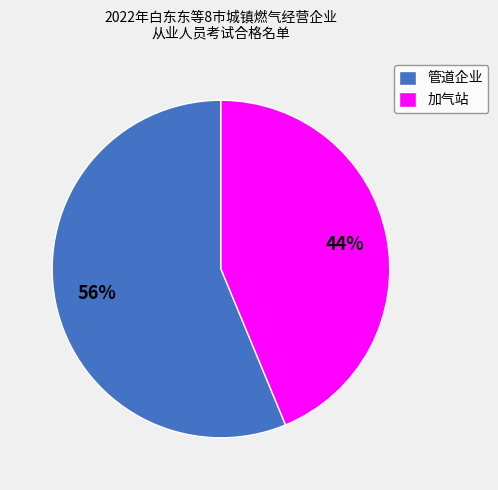

To the nearest percent, what portion does 管道企业 represent?

56%